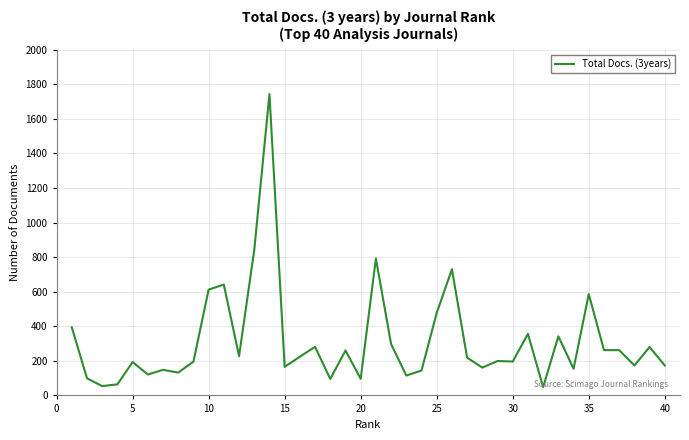

What is the difference between the maximum and minimum values?

1695